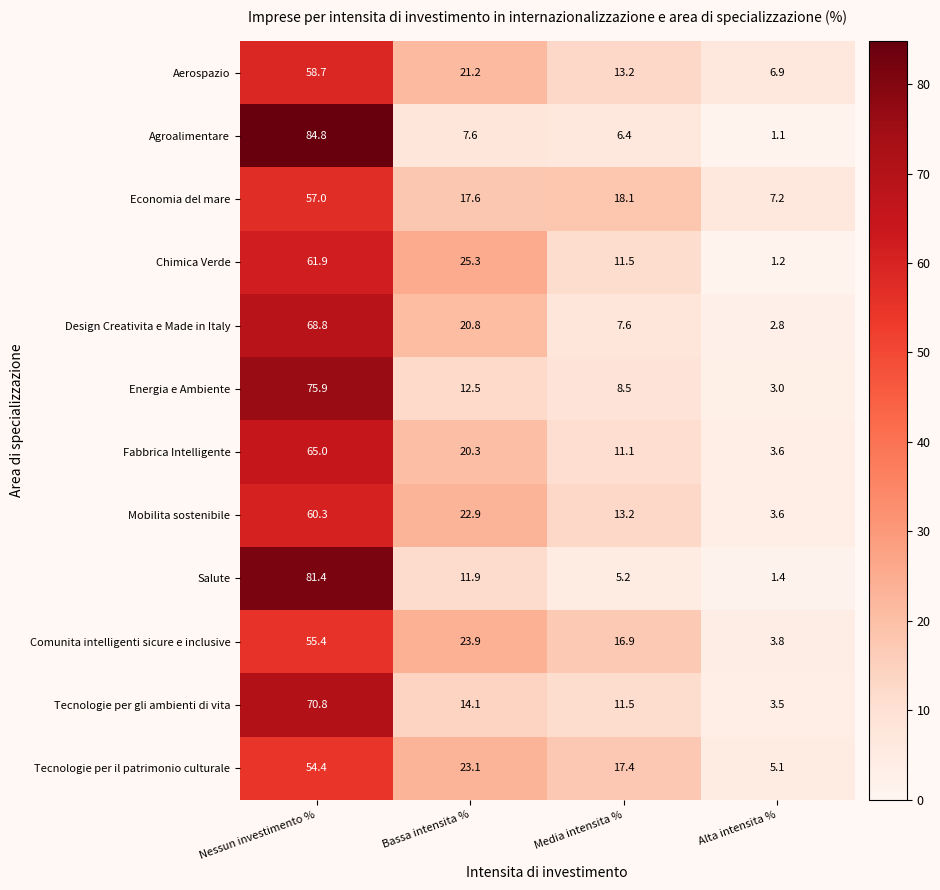

Which series changed the most between Bassa intensita % and Alta intensita %?

Chimica Verde